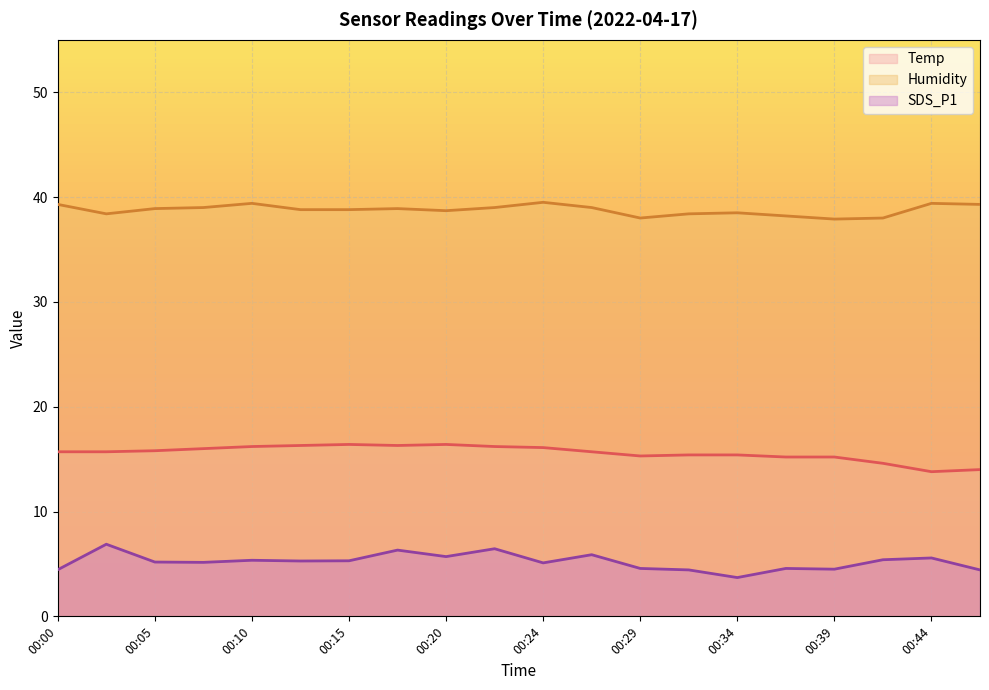

In Humidity, how many points are lower than both neighbors (excluding endpoints)?

4